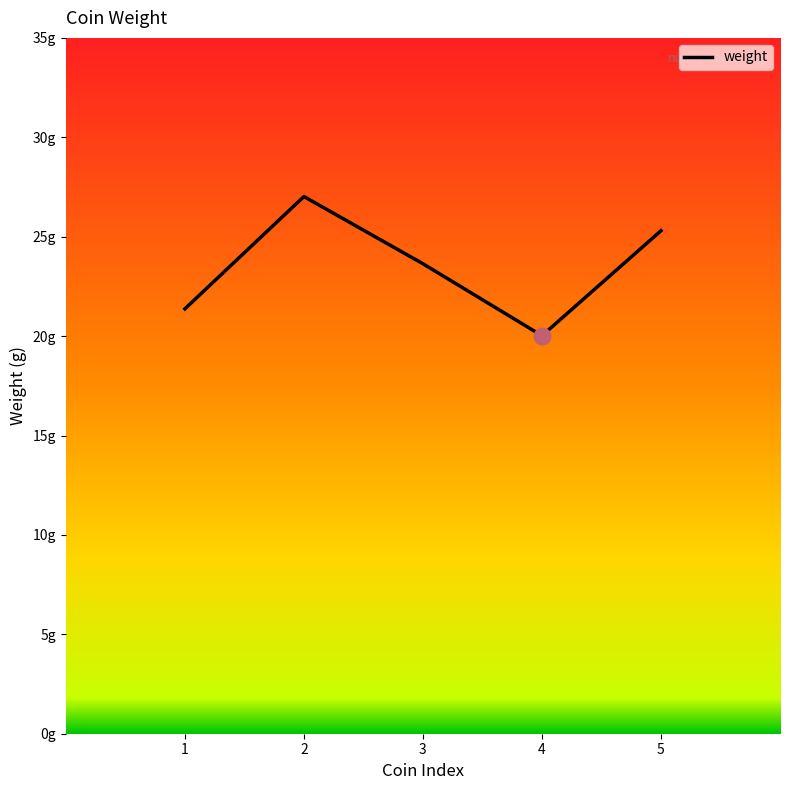

Is this an area chart (filled region under the line)?

No